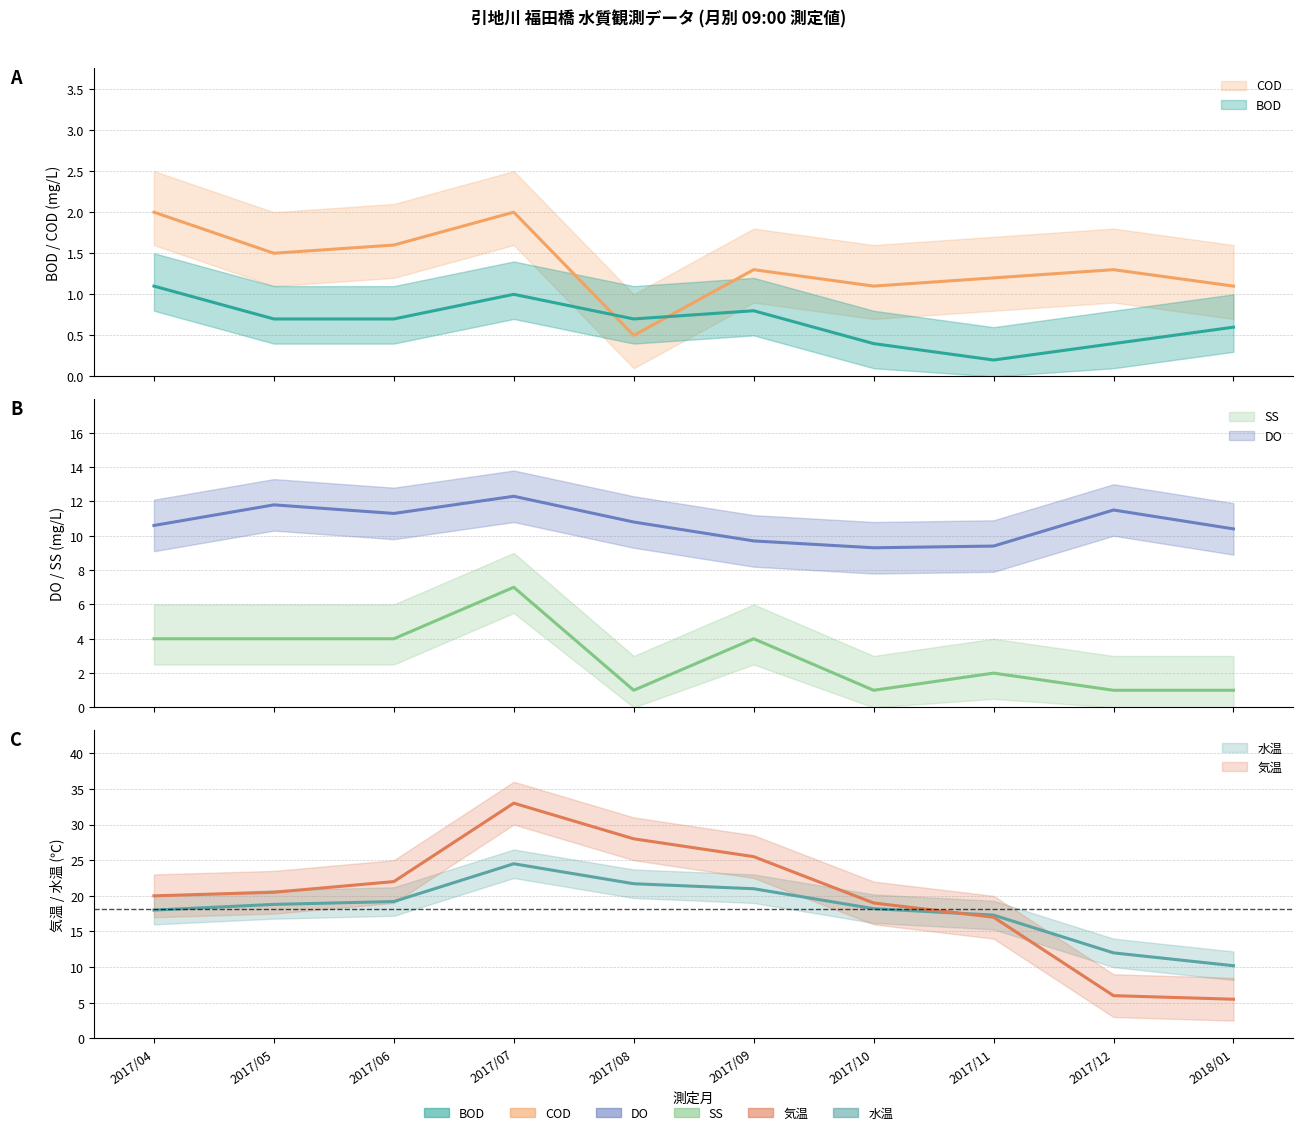

What is the value of the 気温 point at the 2nd from the left?

20.5